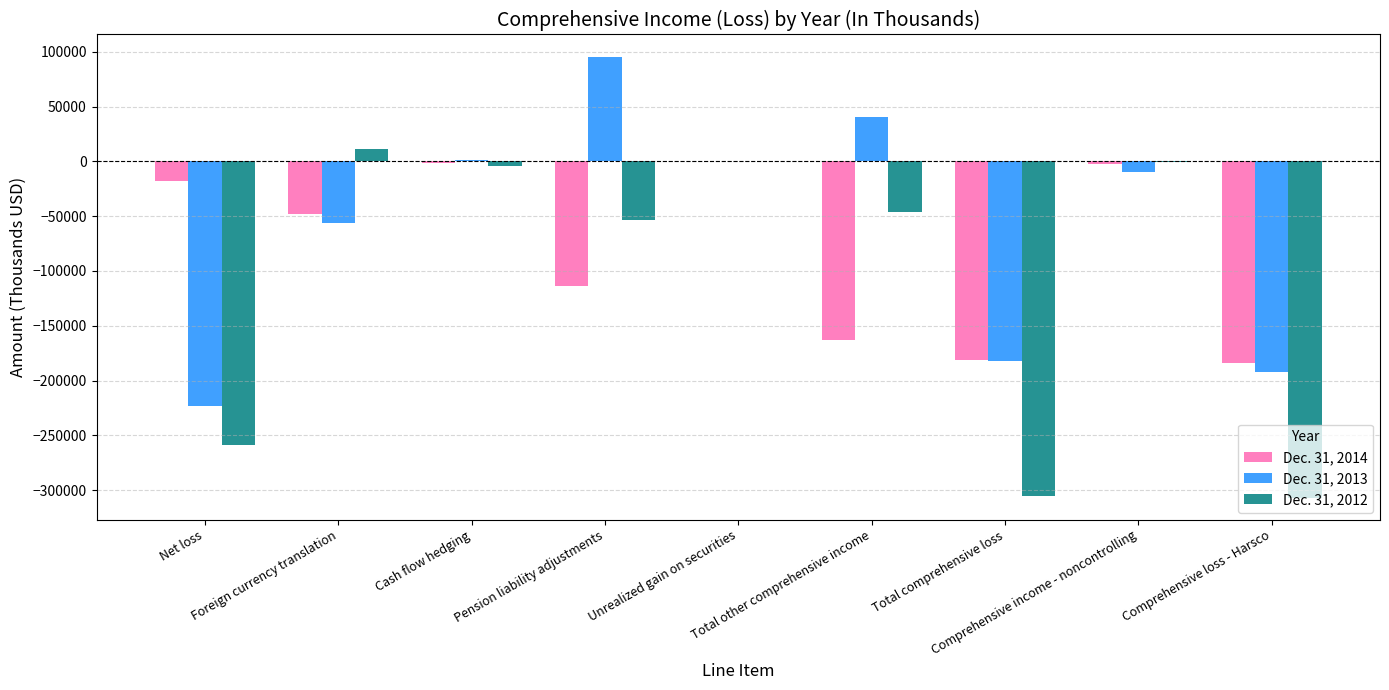

What is the sum of all Dec. 31, 2012 values?

-965943